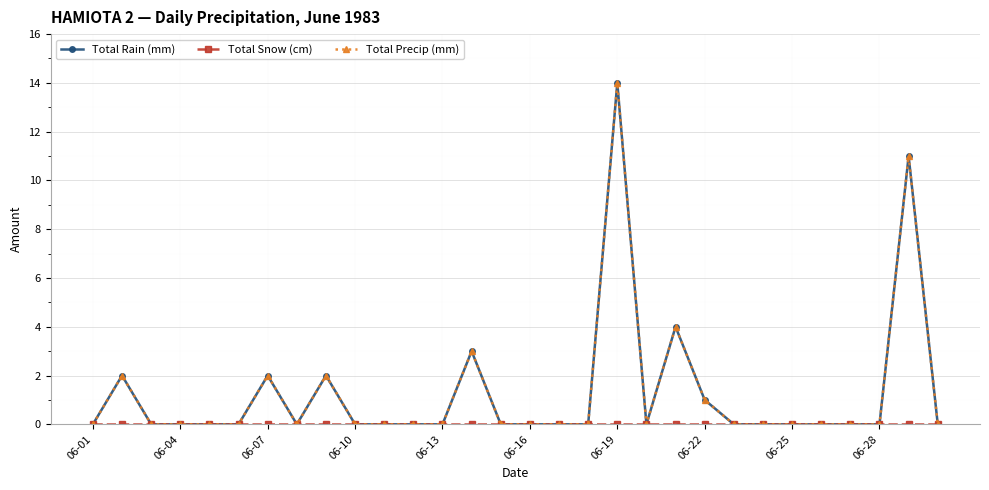

Is this an area chart (filled region under the line)?

No